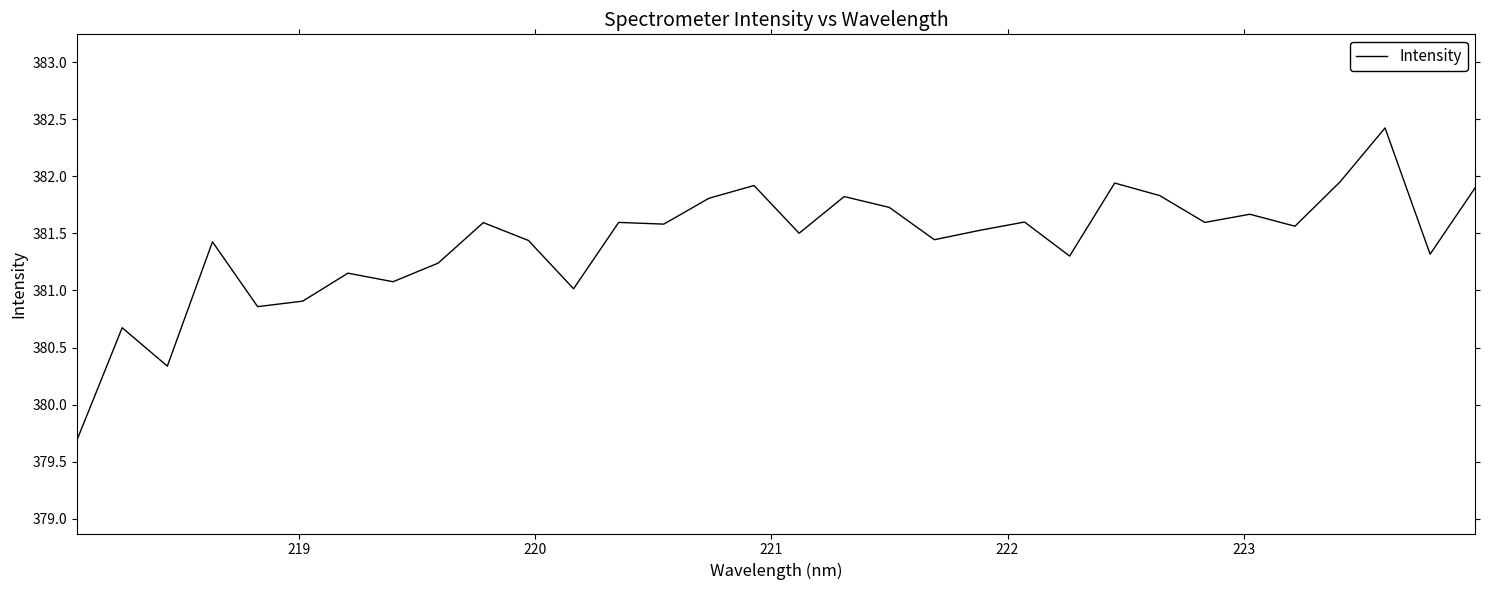

What is the minimum value shown in the chart?

379.7